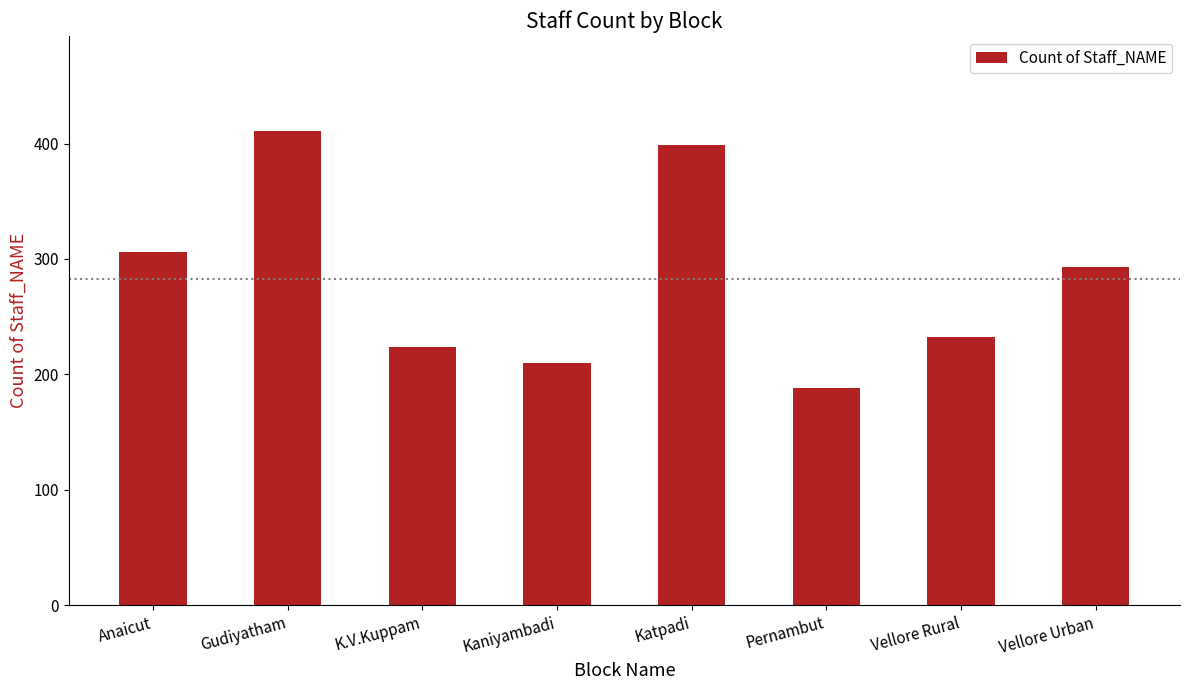

What is the minimum value shown in the chart?

188